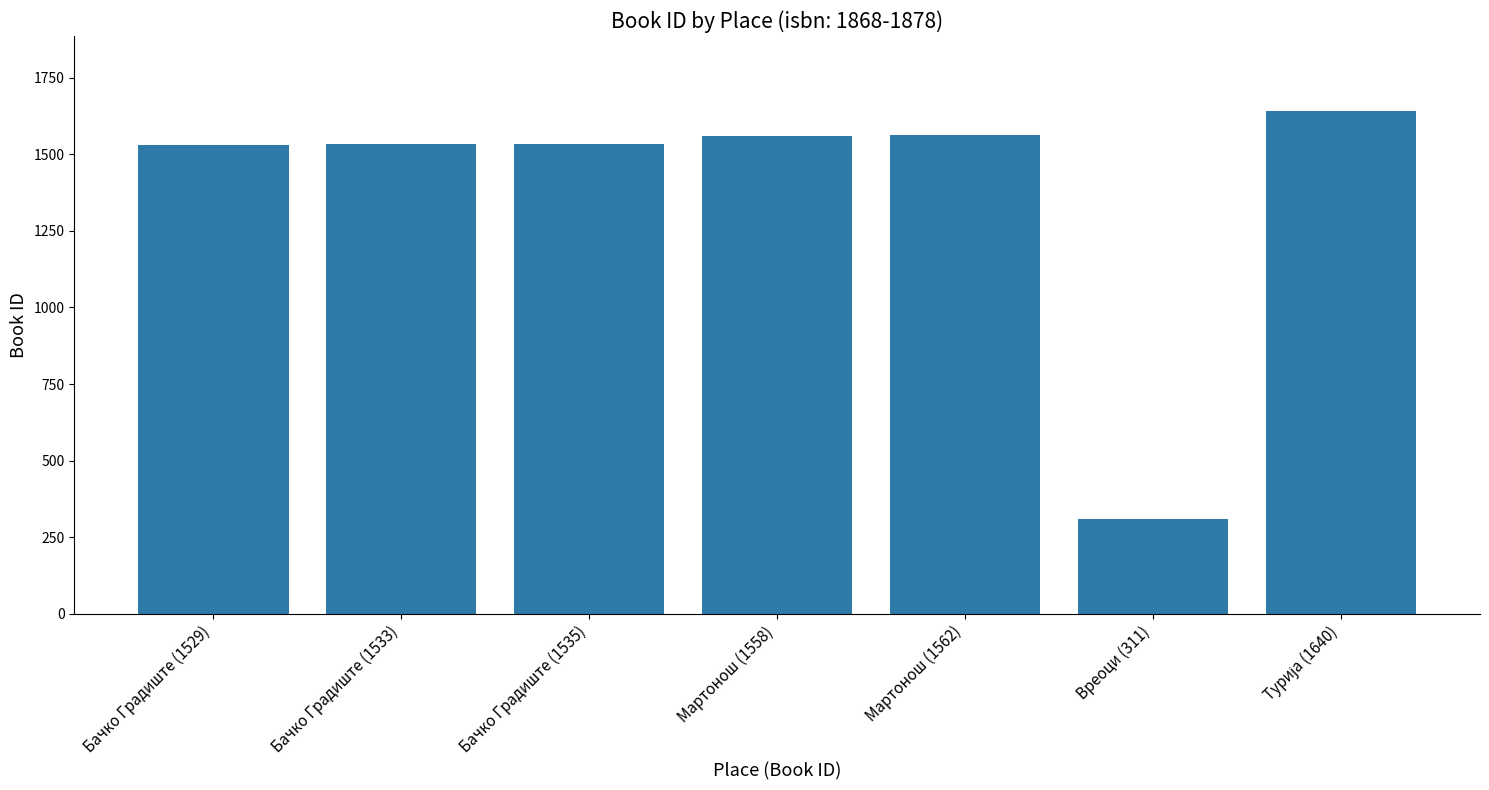

What is the smallest value displayed?

311